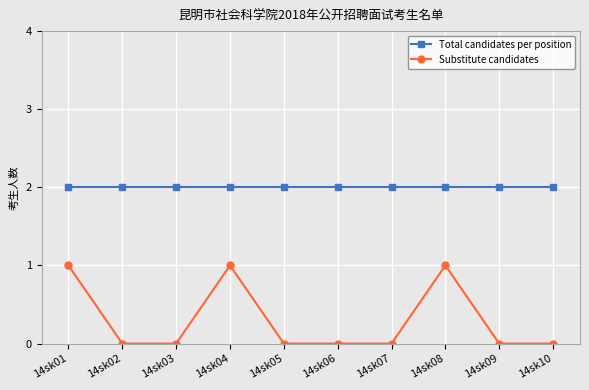

In Substitute candidates, how many points are higher than both neighbors (excluding endpoints)?

2